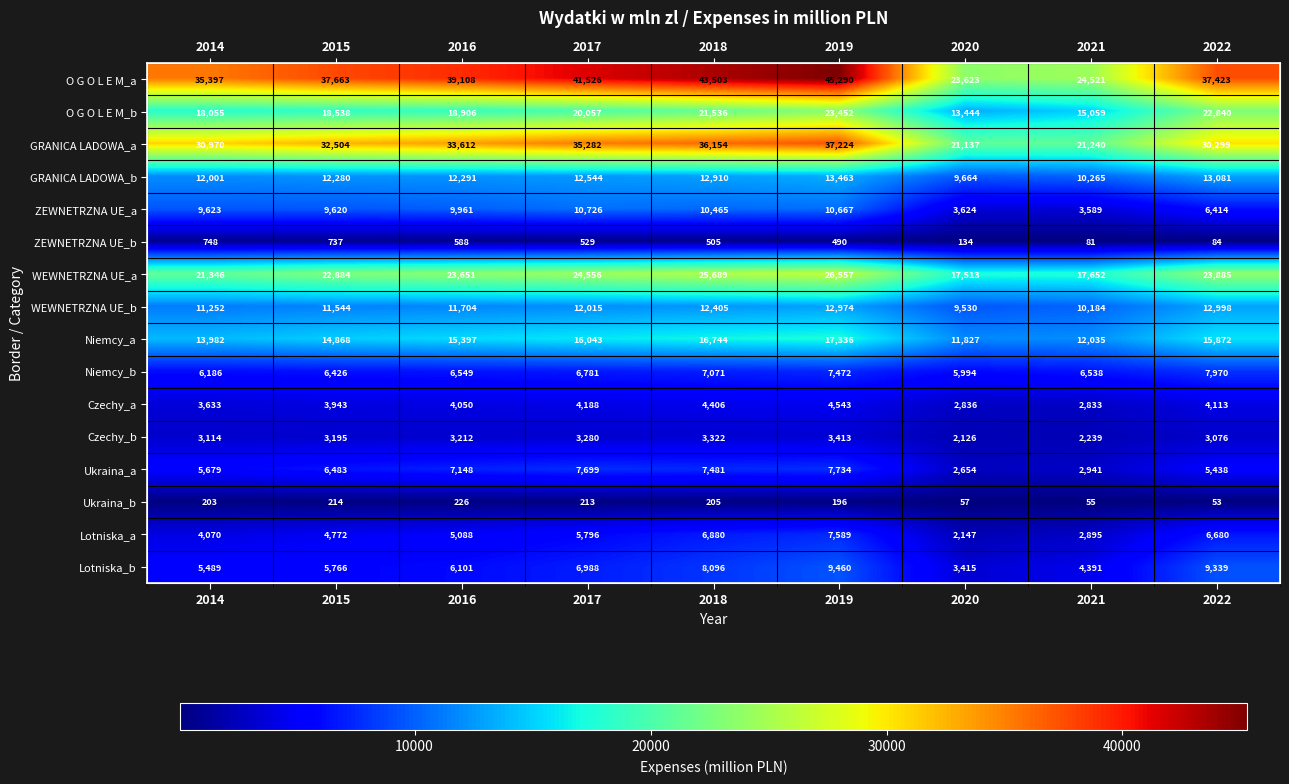

Between 2022 and 2017, which is larger?

2017